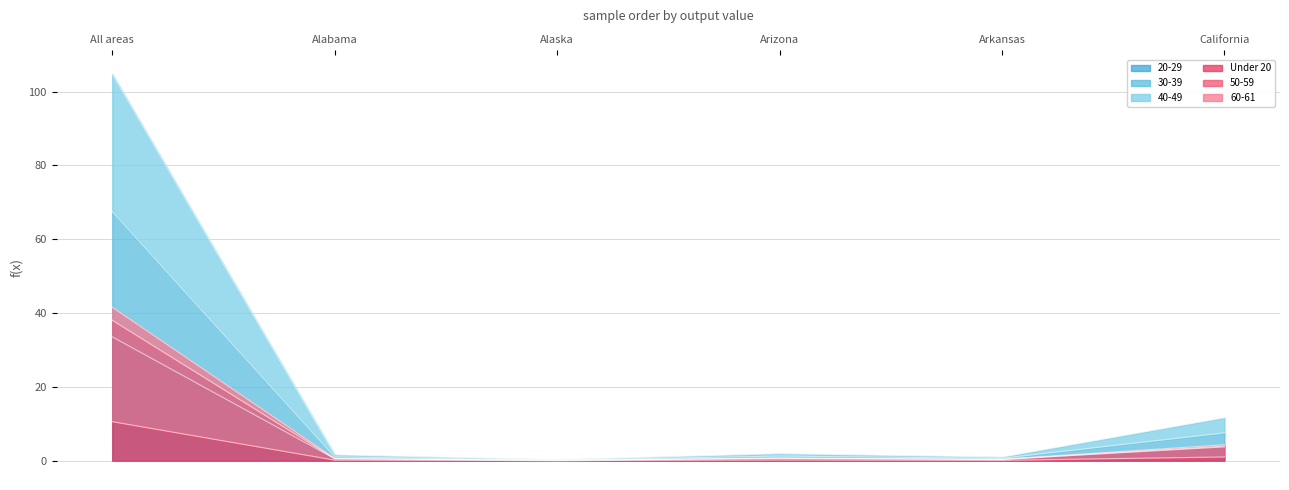

Reading left to right, what are all the values shown in this chart?

20-29: All areas=33.6	Alabama=0.5	Alaska=0.1	Arizona=0.6	Arkansas=0.3	California=3.7
30-39: All areas=67.5	Alabama=1.0	Alaska=0.2	Arizona=1.2	Arkansas=0.6	California=7.5
40-49: All areas=104.8	Alabama=1.6	Alaska=0.3	Arizona=1.9	Arkansas=1.0	California=11.6
Under 20: All areas=10.6	Alabama=0.2	Alaska=0.0	Arizona=0.2	Arkansas=0.1	California=1.0
50-59: All areas=38.1	Alabama=0.6	Alaska=0.1	Arizona=0.7	Arkansas=0.3	California=3.9
60-61: All areas=41.6	Alabama=0.6	Alaska=0.1	Arizona=0.7	Arkansas=0.4	California=4.3